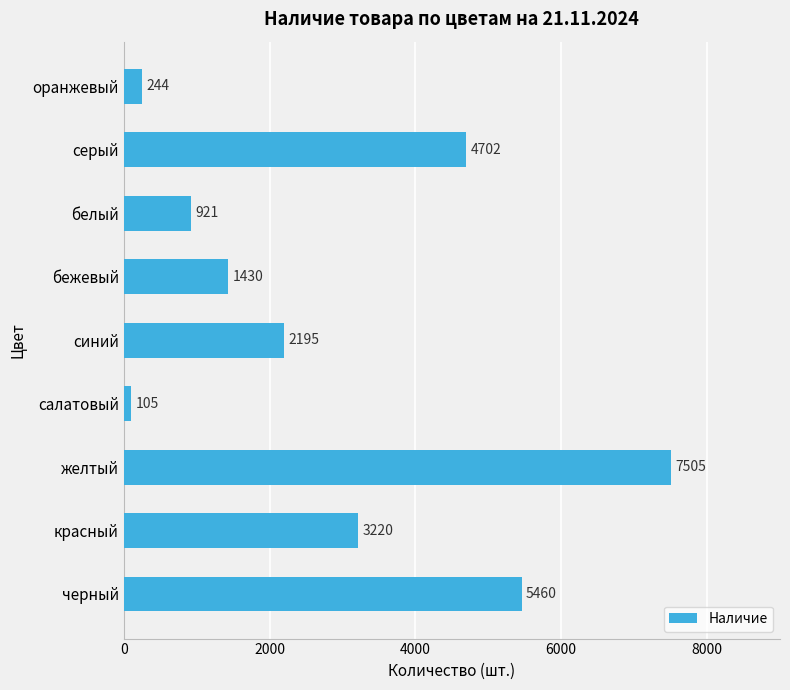

Does the chart contain stacked bars?

No